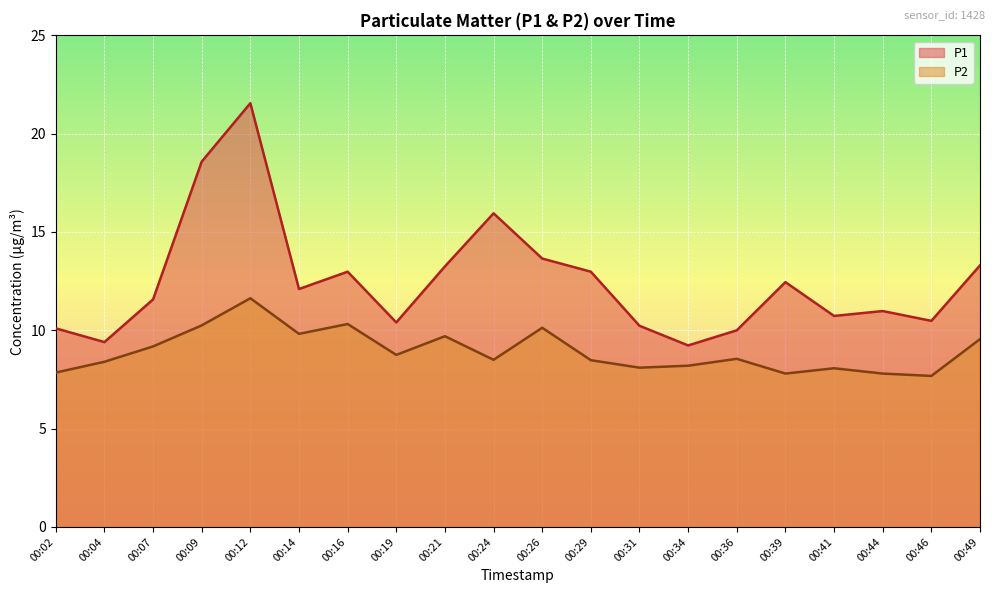

At which label does P2 reach its minimum?

00:46